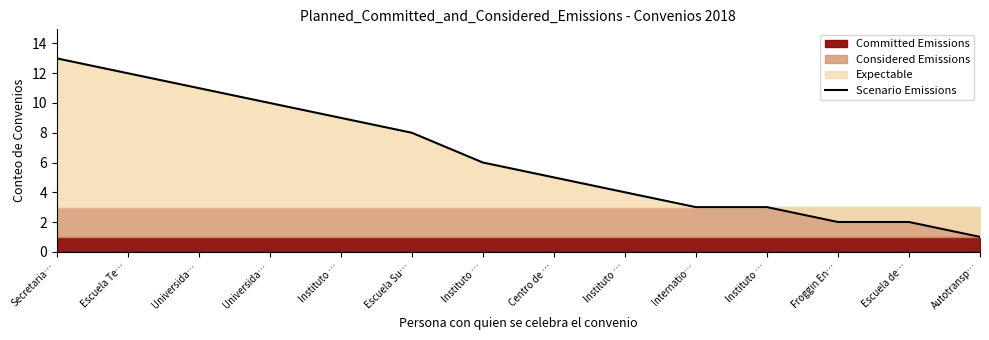

At which label is the value closest to 7?

Escuela Su…